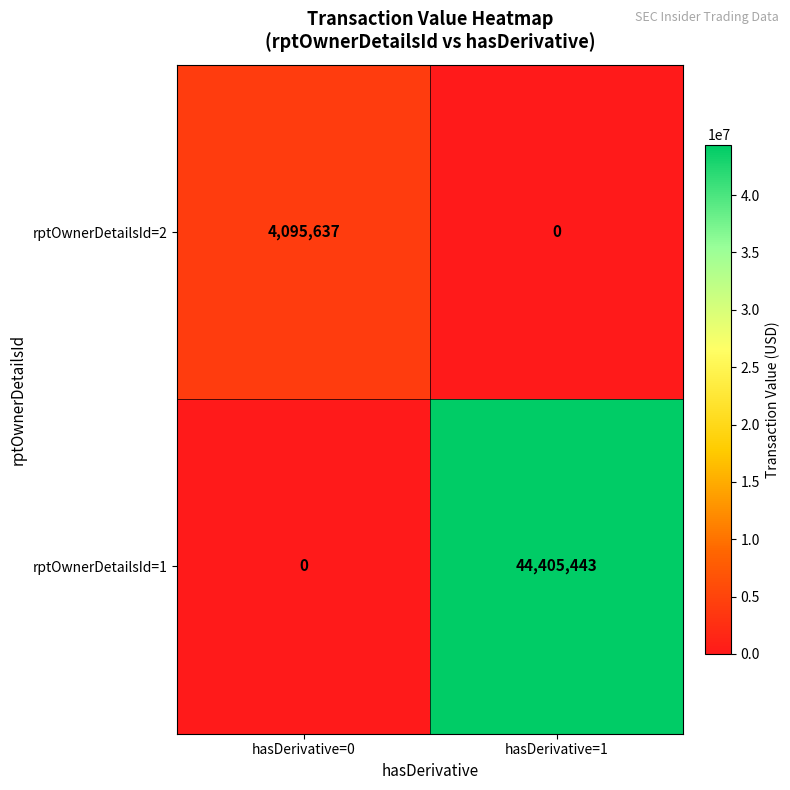

What is the highest value of the rptOwnerDetailsId=1 series?

44405443